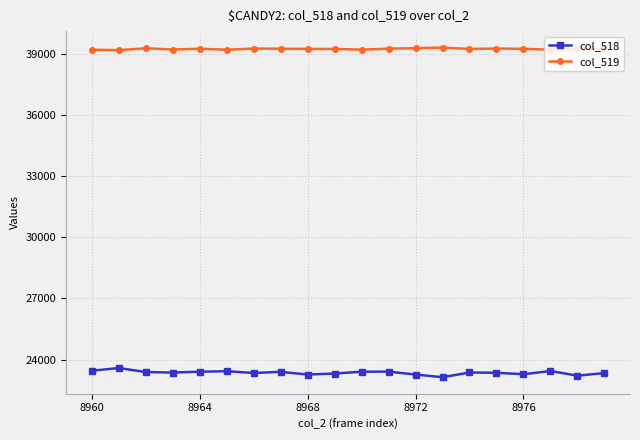

What is the sum of all col_518 values?

467217